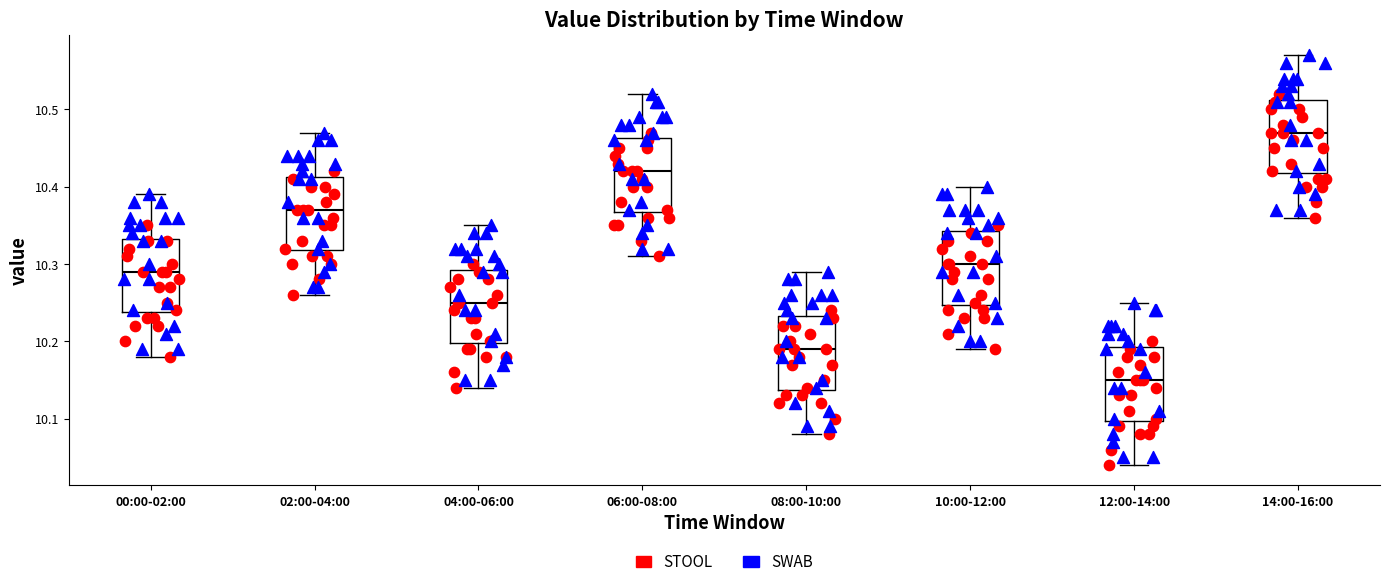

Which box's median line is the lowest?

12:00-14:00